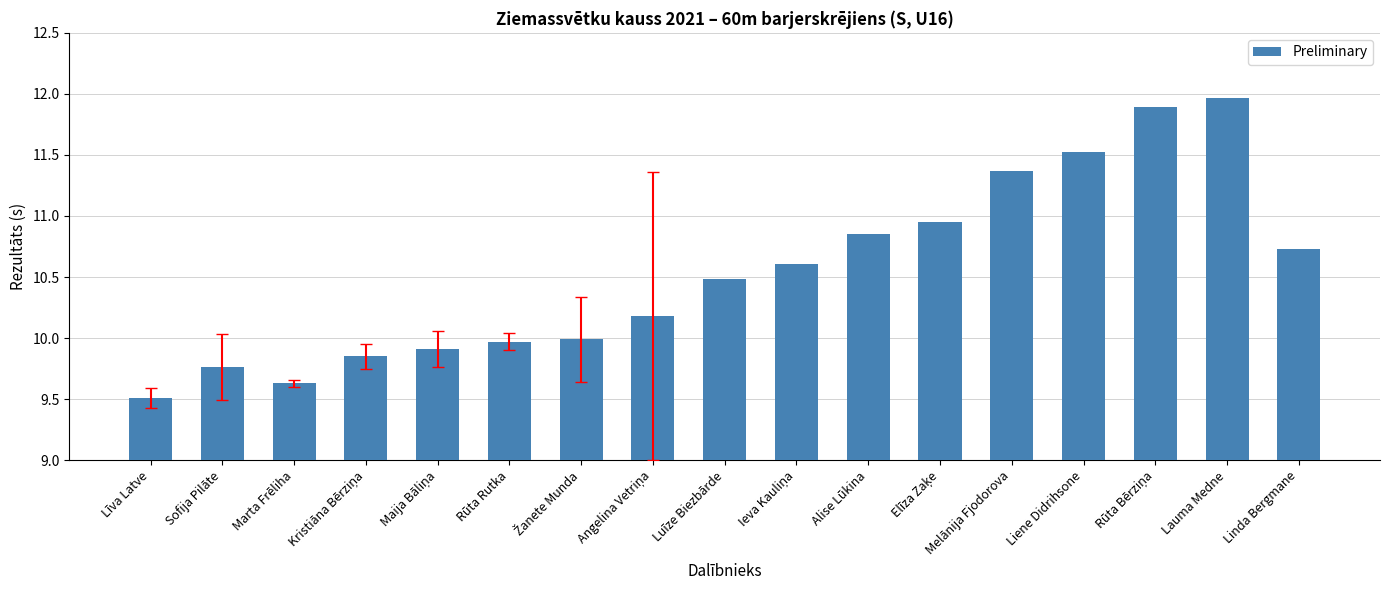

Is it true that the value at Melānija Fjodorova is 17.6?

False